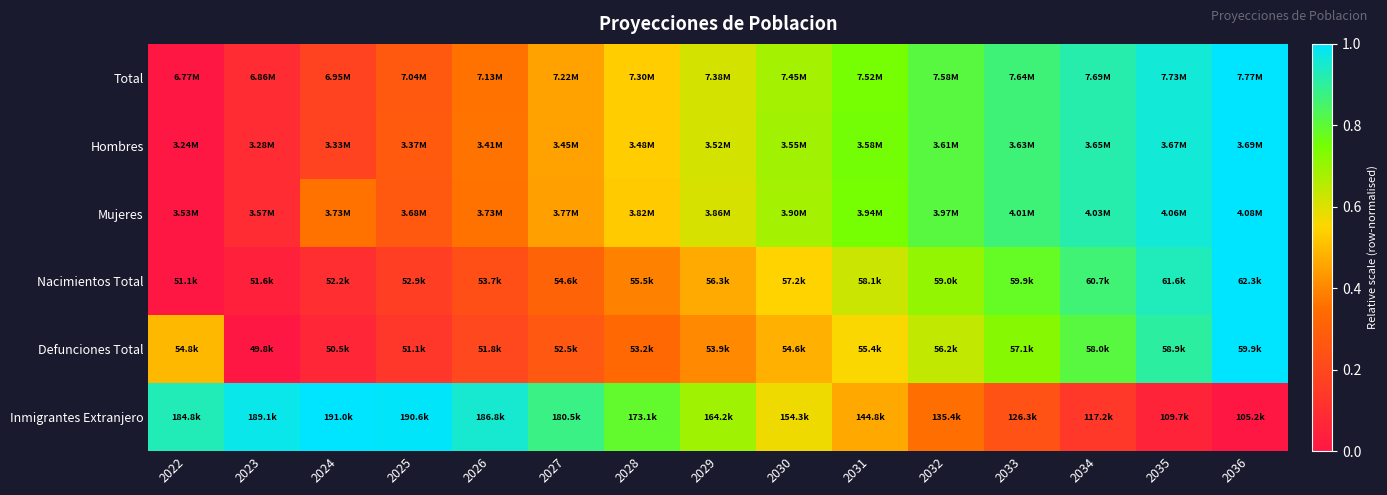

How many distinct data groups are displayed?

6